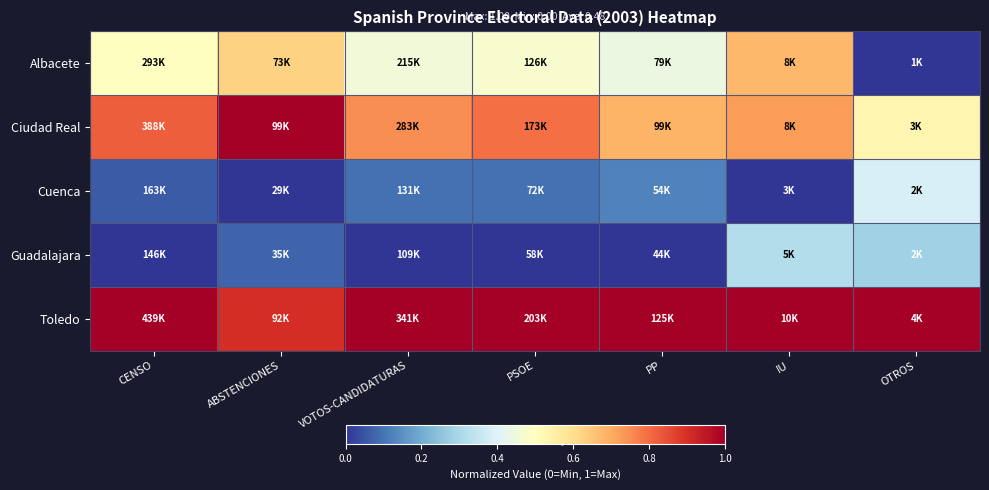

Reading left to right, transcribe all the data shown in this chart.

Albacete: CENSO=0.5	ABSTENCIONES=0.6	VOTOS-CANDIDATURAS=0.5	PSOE=0.5	PP=0.4	IU=0.7	OTROS=0.0
Ciudad Real: CENSO=0.8	ABSTENCIONES=1.0	VOTOS-CANDIDATURAS=0.7	PSOE=0.8	PP=0.7	IU=0.7	OTROS=0.5
Cuenca: CENSO=0.1	ABSTENCIONES=0.0	VOTOS-CANDIDATURAS=0.1	PSOE=0.1	PP=0.1	IU=0.0	OTROS=0.4
Guadalajara: CENSO=0.0	ABSTENCIONES=0.1	VOTOS-CANDIDATURAS=0.0	PSOE=0.0	PP=0.0	IU=0.3	OTROS=0.3
Toledo: CENSO=1.0	ABSTENCIONES=0.9	VOTOS-CANDIDATURAS=1.0	PSOE=1.0	PP=1.0	IU=1.0	OTROS=1.0